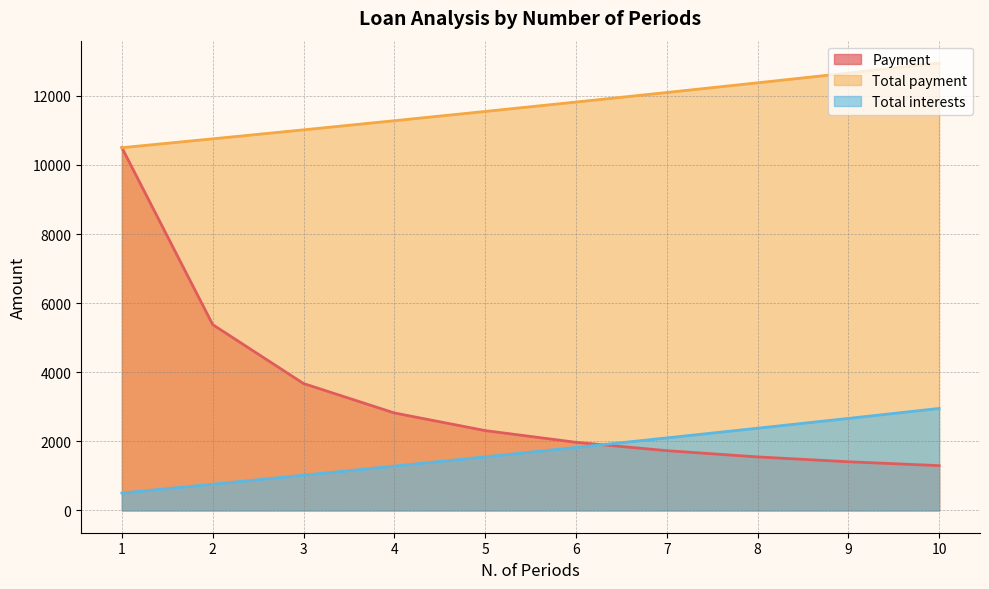

What is the value of the Total interests point at the 8th from the left?

2377.7